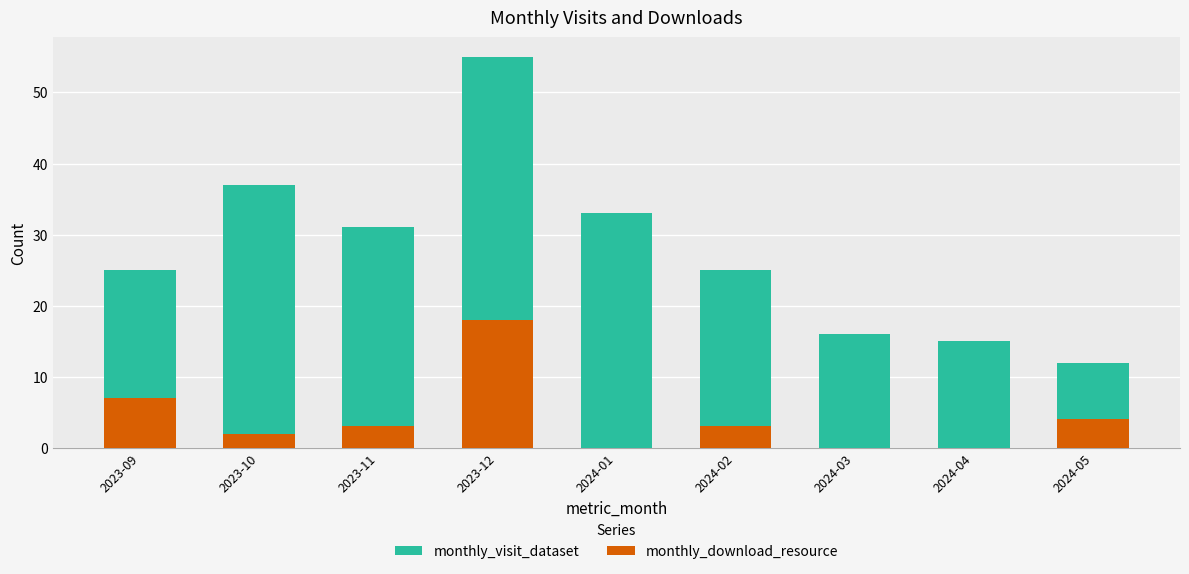

What is the greatest value displayed?

55